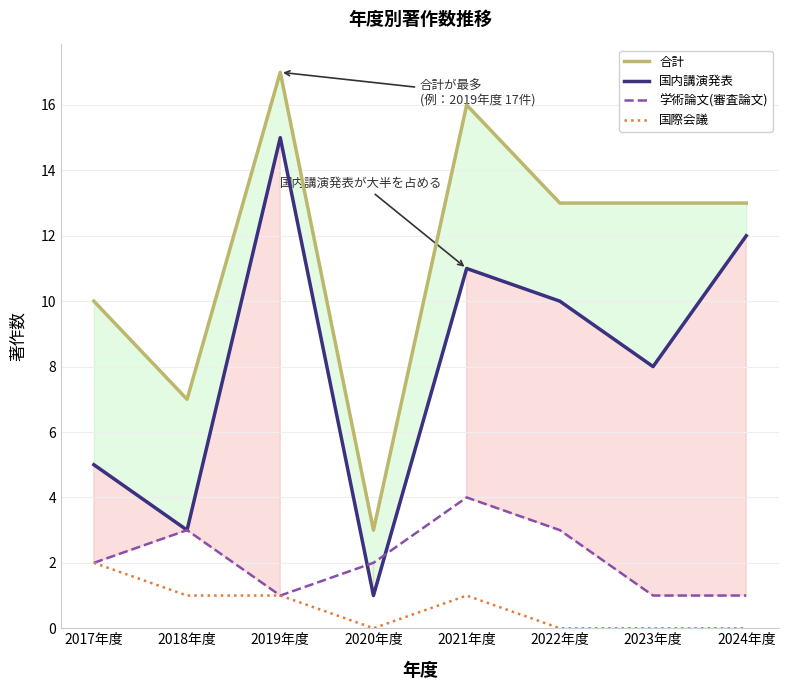

What is the average value of the 合計 series?

12